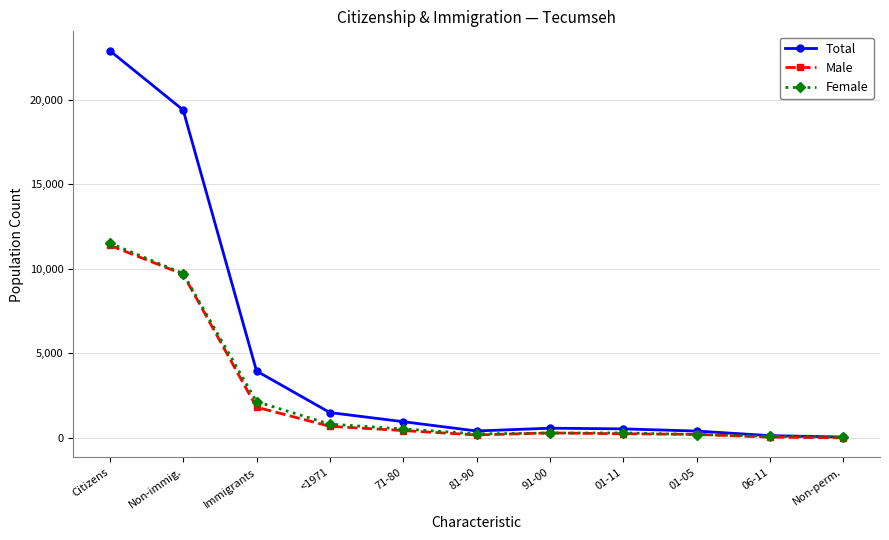

Where does the Female series first go above 290?

Citizens